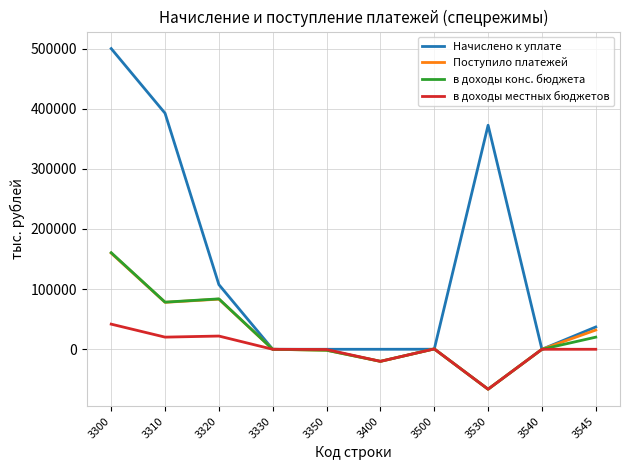

What is the spread (max minus min) of values at 3500?

527